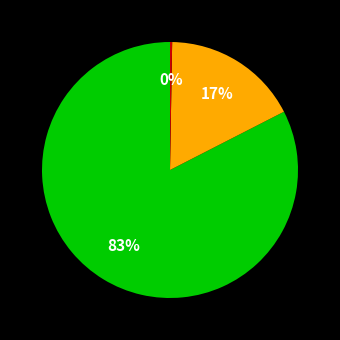

To the nearest percent, what is the average slice percentage?

33%